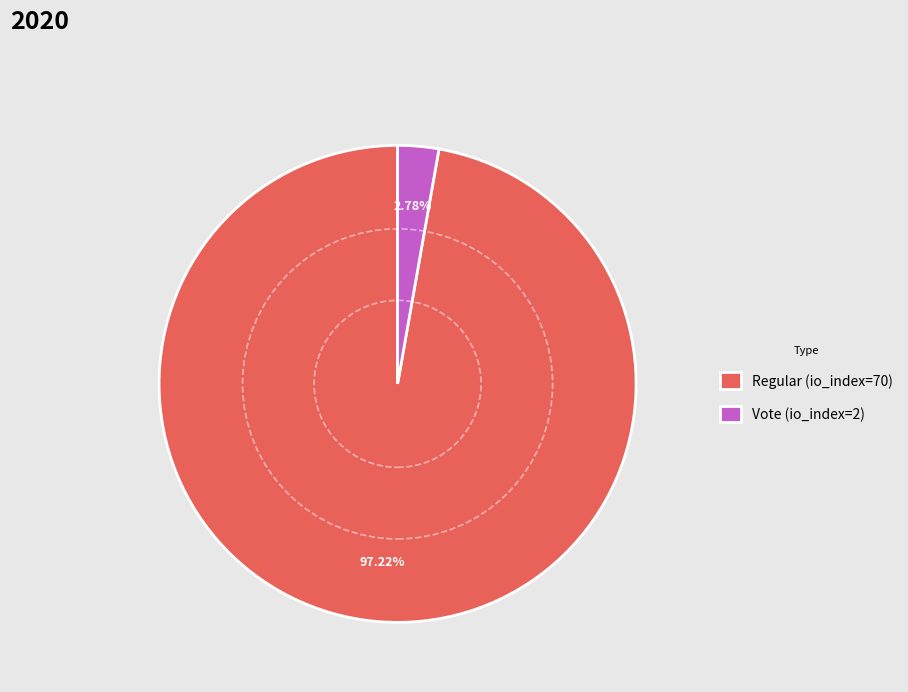

To the nearest percent, what is the difference between the Regular (io_index=70) and Vote (io_index=2) slice percentages?

94%